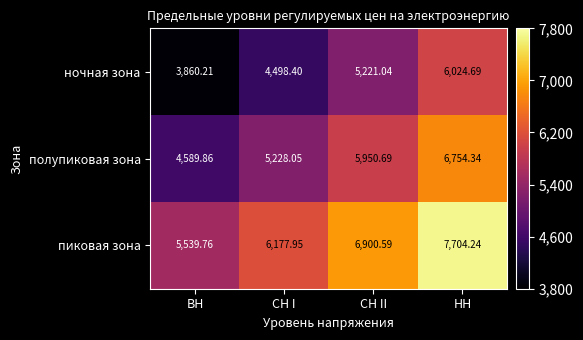

List the series in order of their overall mean, lowest first.

ночная зона, полупиковая зона, пиковая зона